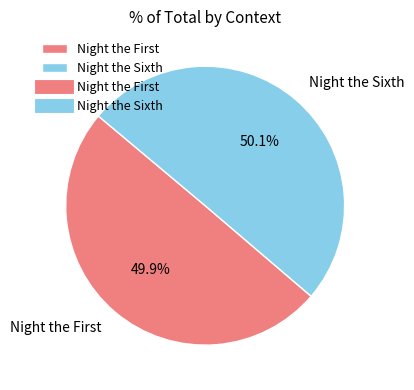

To the nearest percent, what is the average slice percentage?

50%